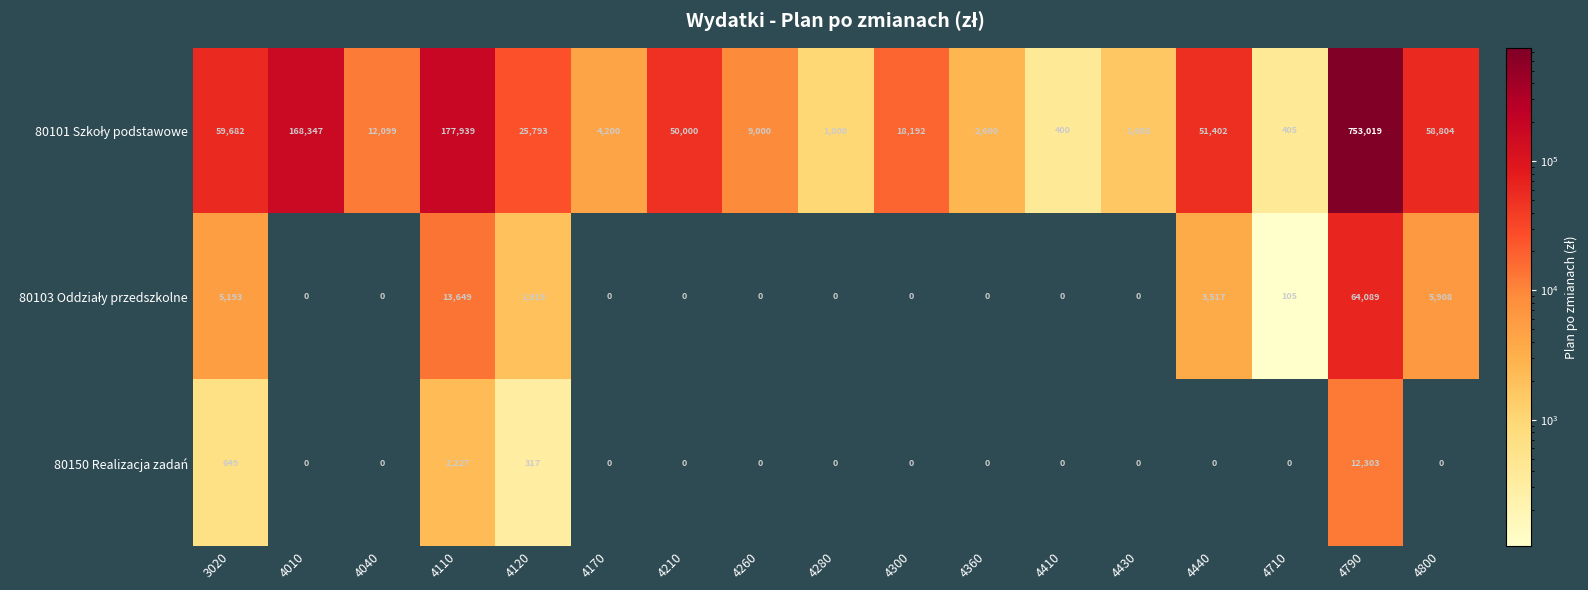

At which category is the sum across all series the highest?

4790